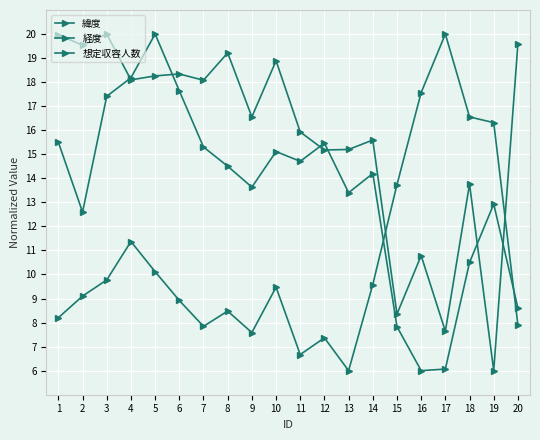

Does the chart have visible grid lines?

Yes